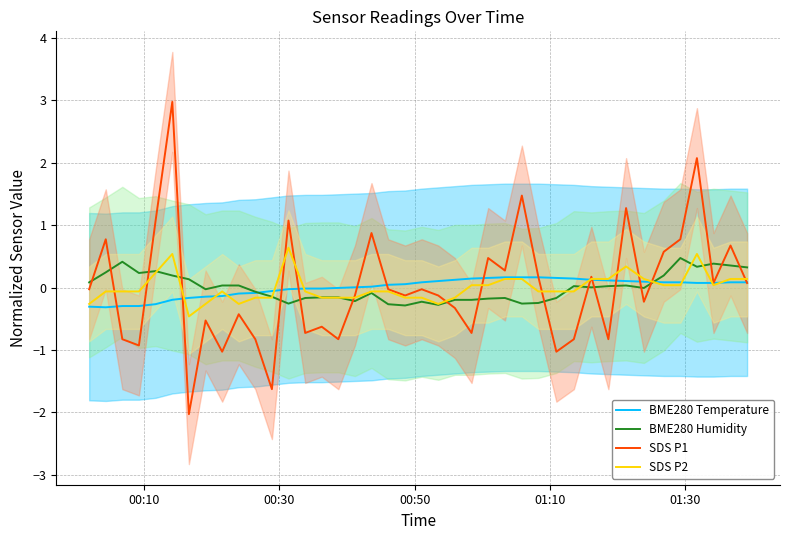

Which series ends up on top after the final intersection of BME280 Humidity and SDS P1?

BME280 Humidity